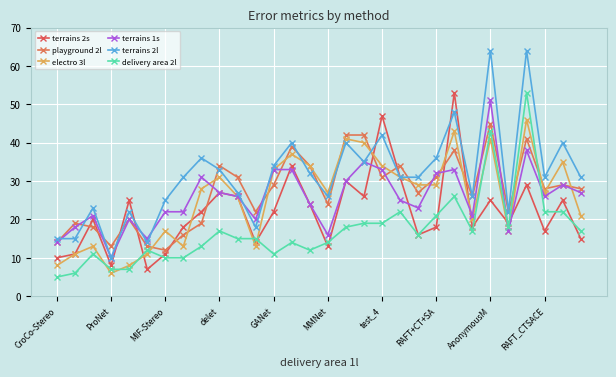

How many distinct data groups are displayed?

6